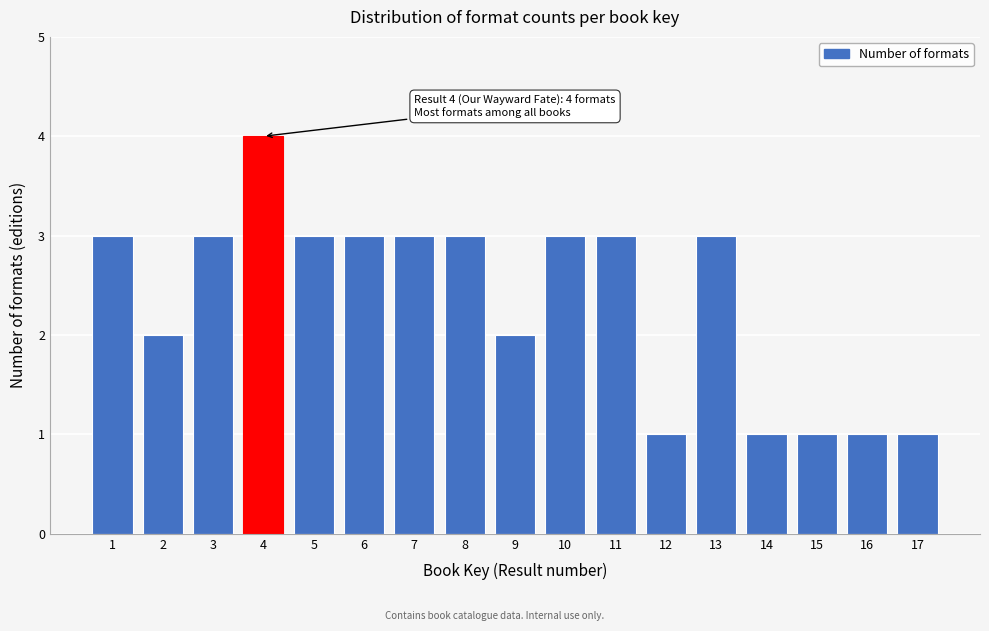

Reading right to left, transcribe all the data shown in this chart.

17=1	16=1	15=1	14=1	13=3	12=1	11=3	10=3	9=2	8=3	7=3	6=3	5=3	4=4	3=3	2=2	1=3